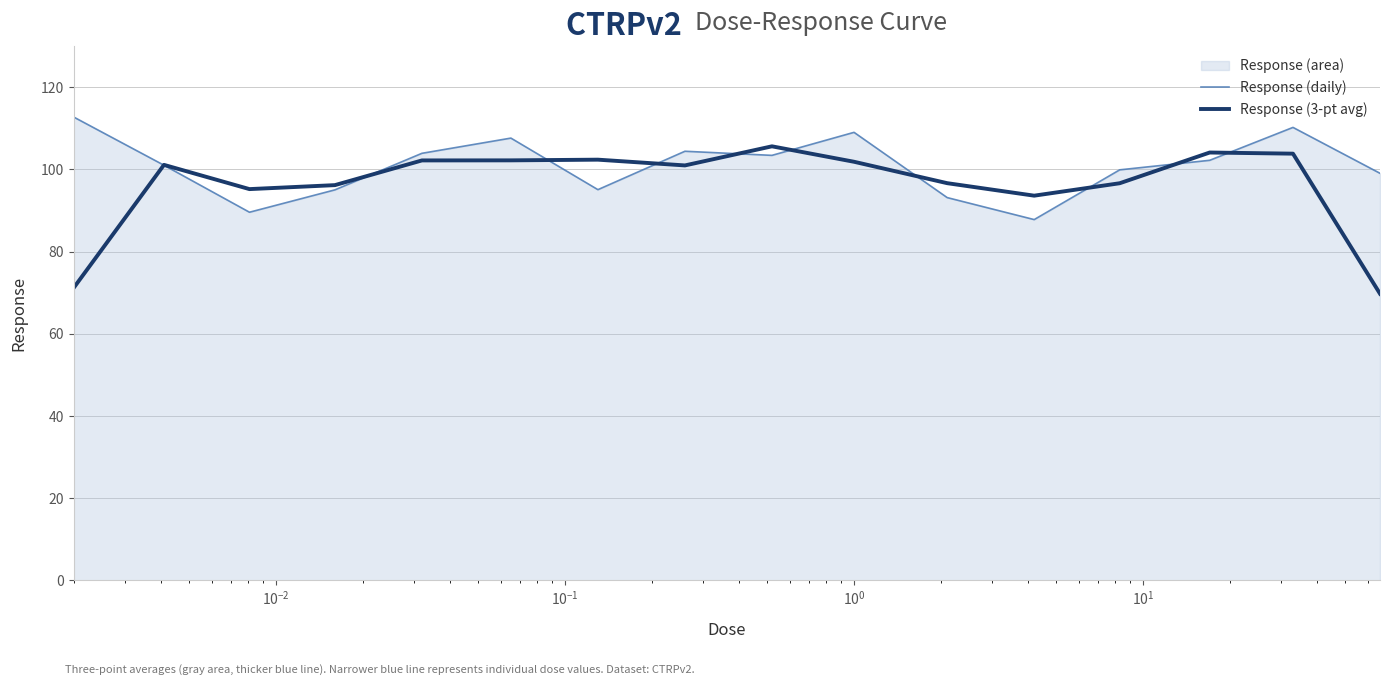

What is the minimum value shown in the chart?

69.7